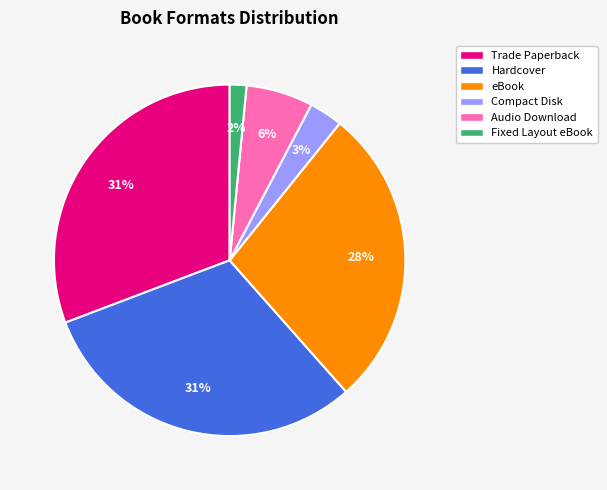

How many segments does this pie chart have?

6